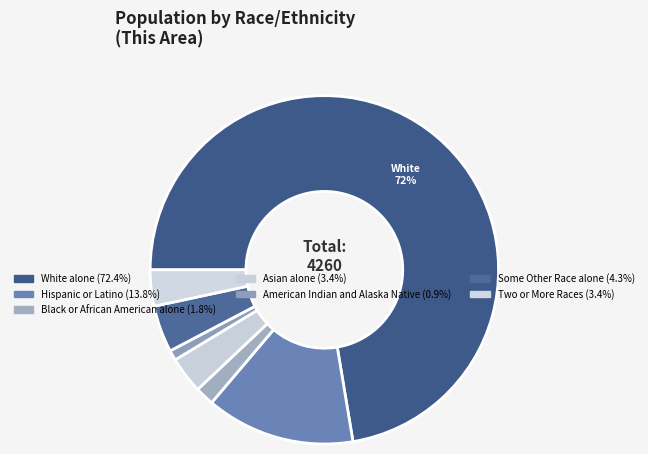

Is White alone the majority of the pie?

Yes